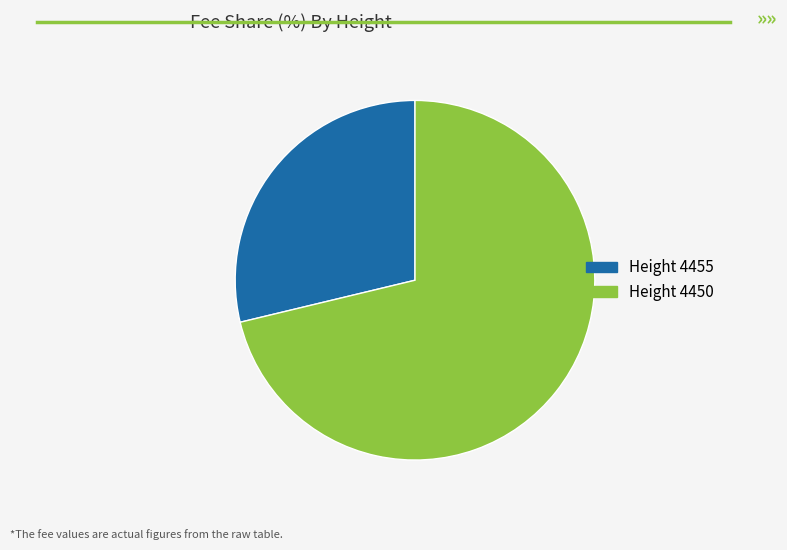

The Height 4455 slice represents 37% of the pie. True or false?

False